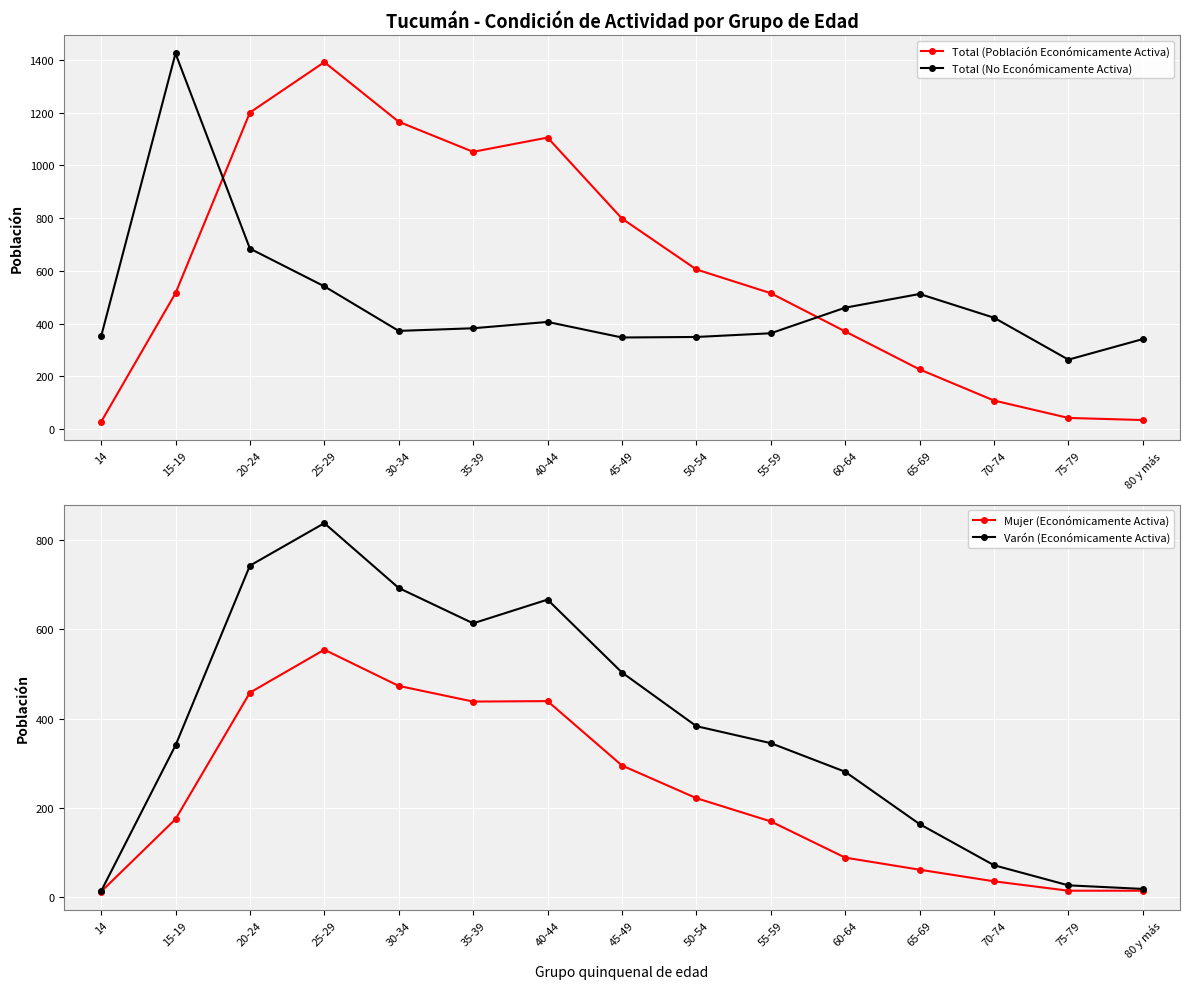

True or false: Varón (Económicamente Activa) has more than 1 interior local peaks.

True